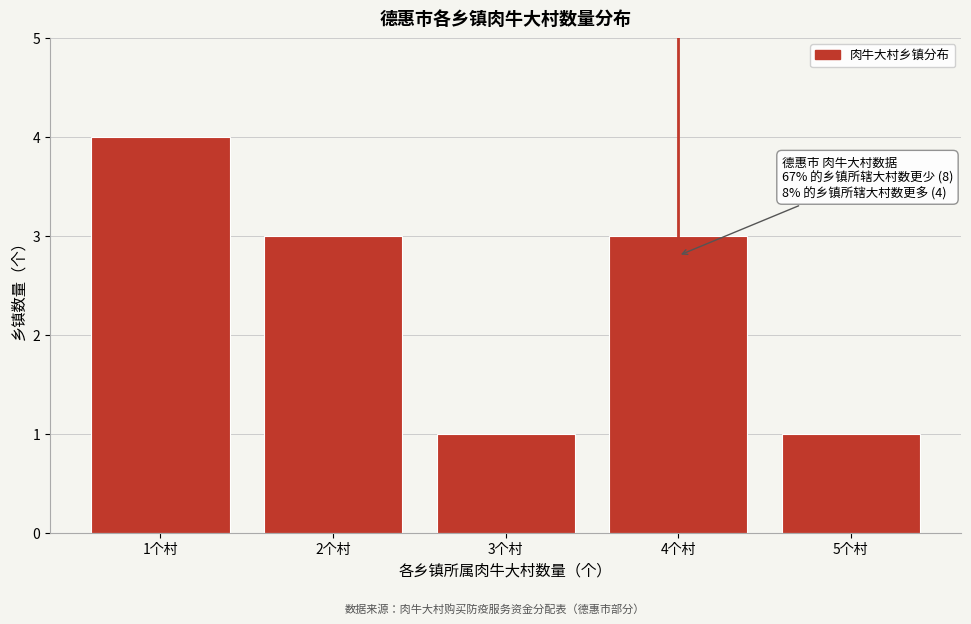

Reading right to left, list all the values displayed in this chart.

5个村=1	4个村=3	3个村=1	2个村=3	1个村=4